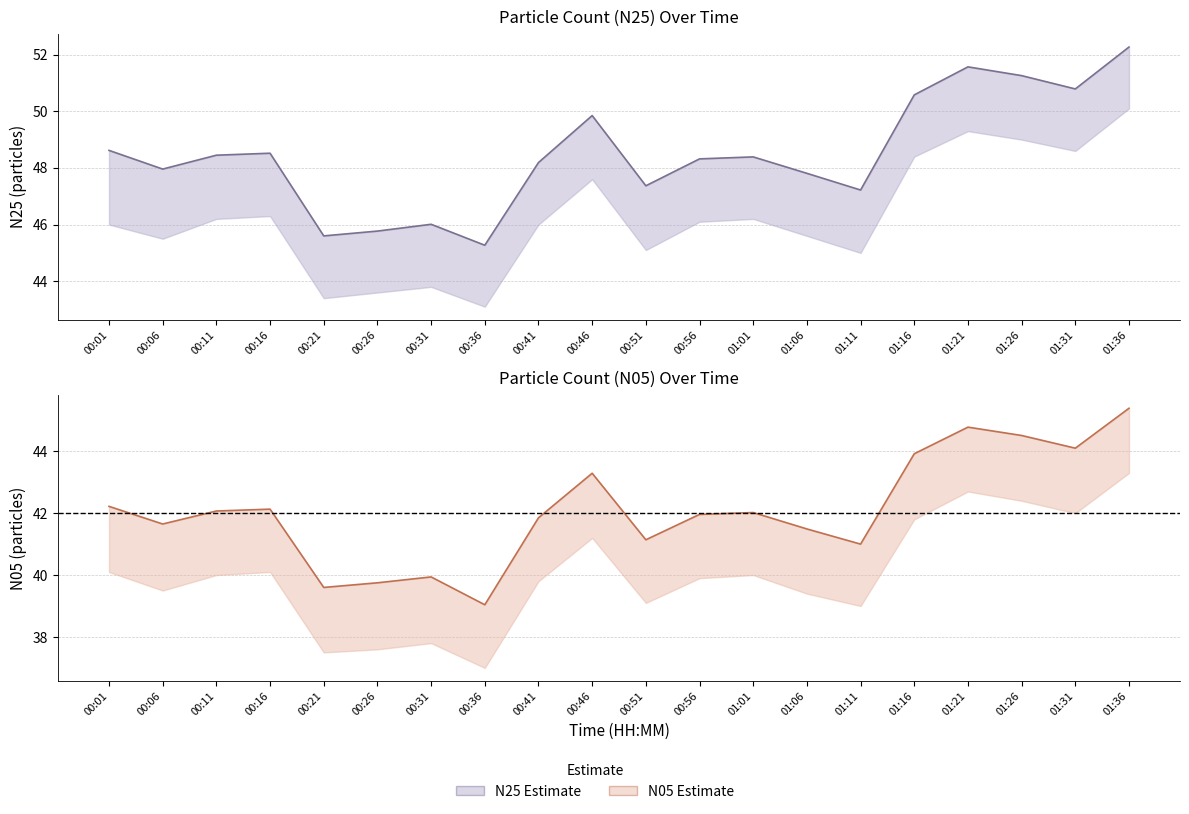

The N05 line series shows 21.4 at 00:16. True or false?

False